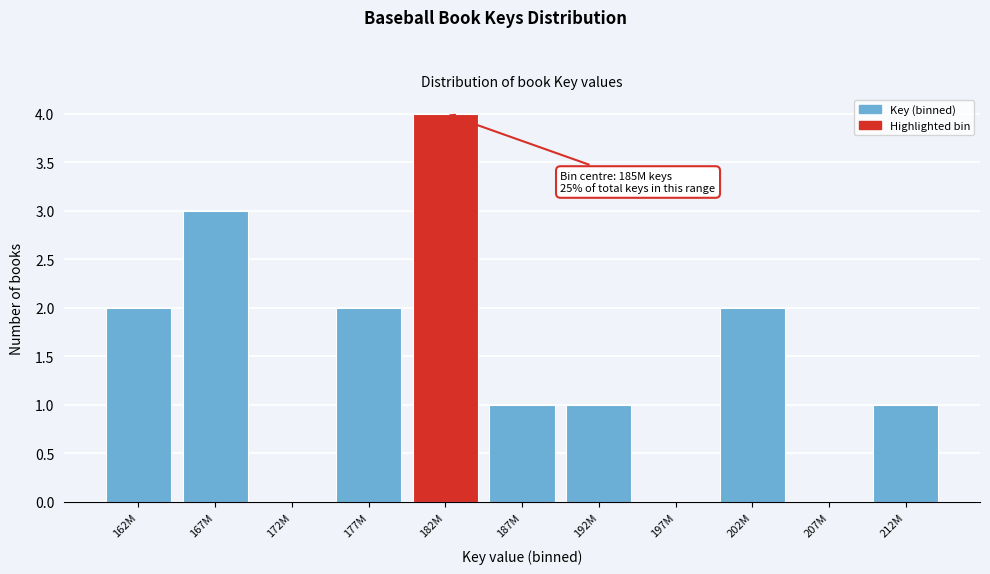

Reading left to right, transcribe all the data shown in this chart.

162M=2	167M=3	172M=0	177M=2	182M=4	187M=1	192M=1	197M=0	202M=2	207M=0	212M=1